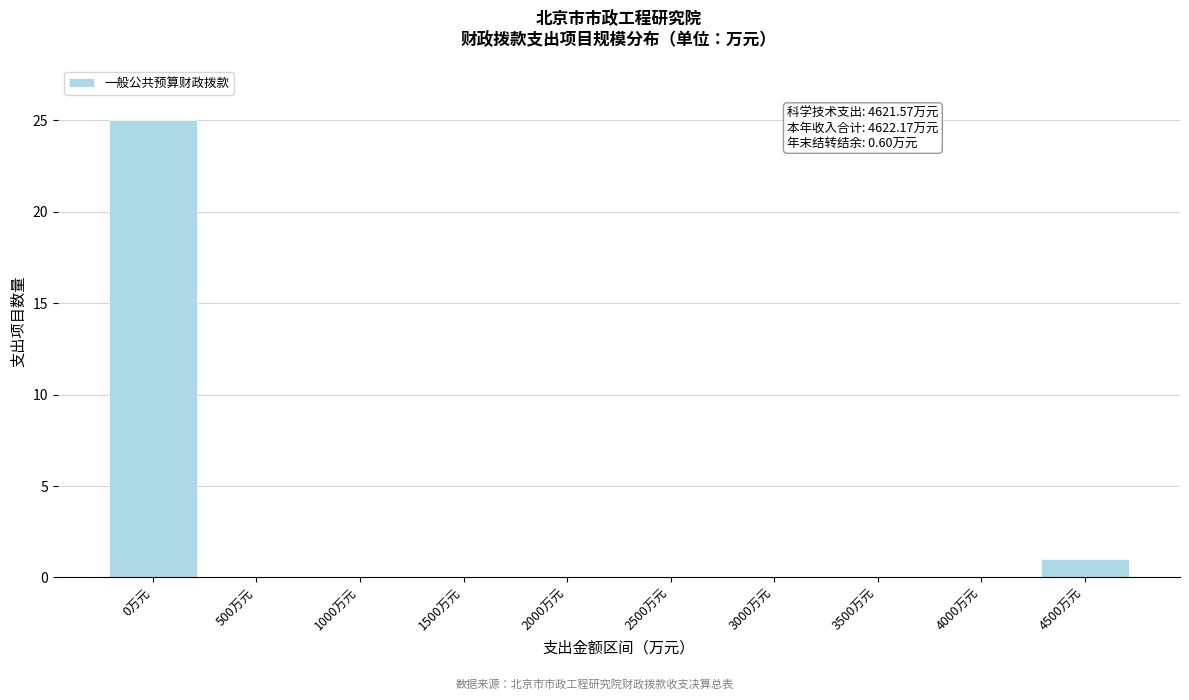

Reading left to right, what are all the values shown in this chart?

0万元=25	500万元=0	1000万元=0	1500万元=0	2000万元=0	2500万元=0	3000万元=0	3500万元=0	4000万元=0	4500万元=1